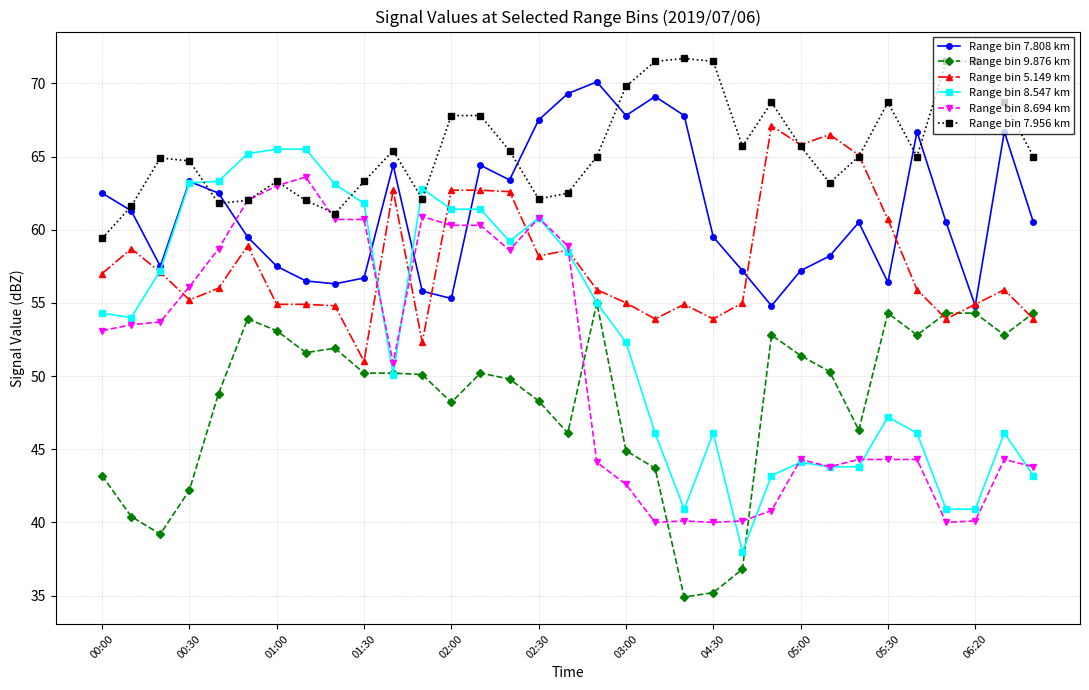

What is the lowest value of the Range bin 8.694 km series?

40.0